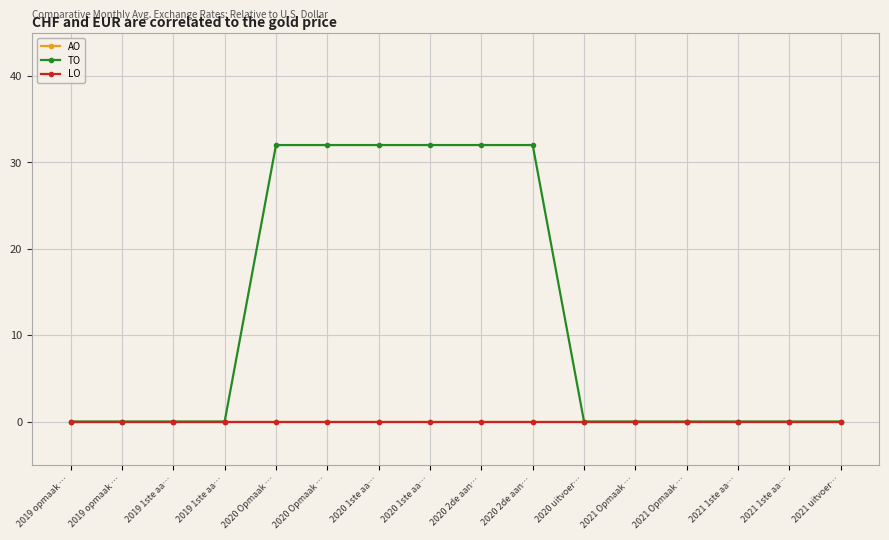

Which has a higher value, 2019 1ste aa… or 2021 Opmaak …?

2019 1ste aa…